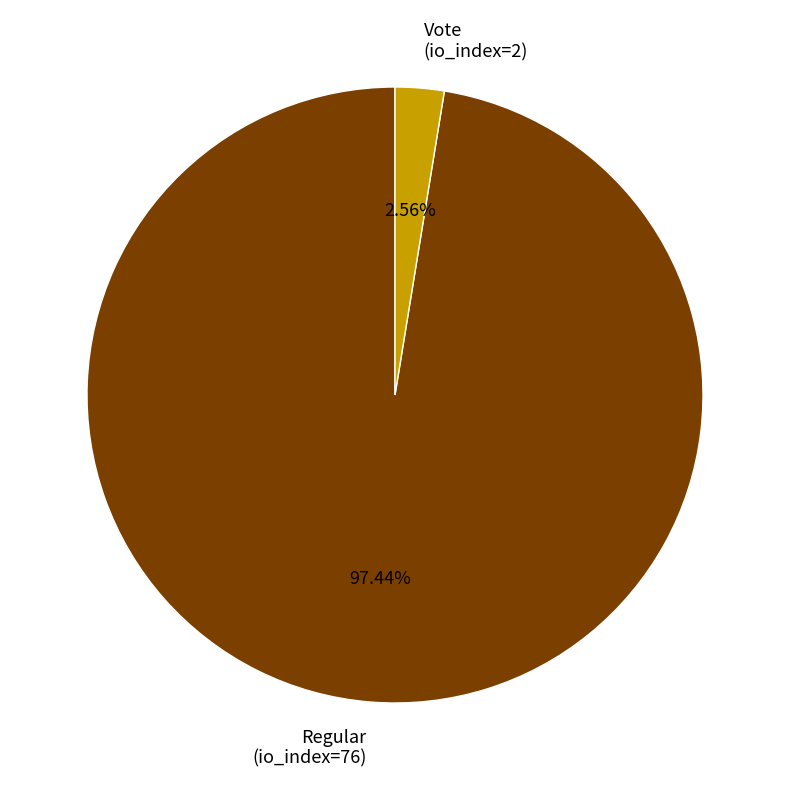

Rank the categories by value from highest to lowest.

Regular, Vote